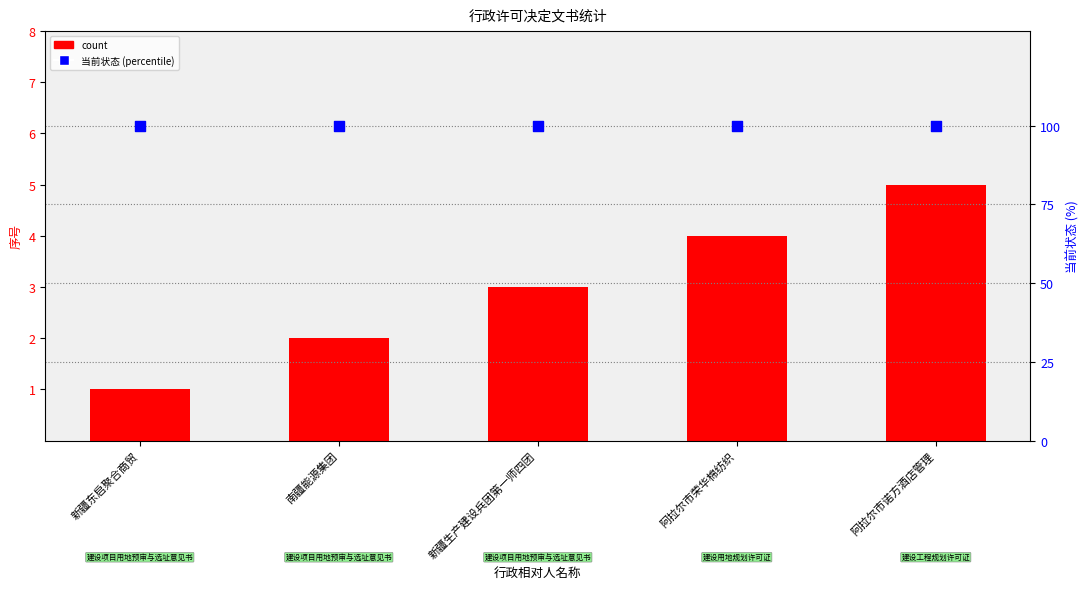

Is the value of count at 新疆东启聚合商贸 greater than the value of 当前状态 (percentile) at 新疆东启聚合商贸?

No